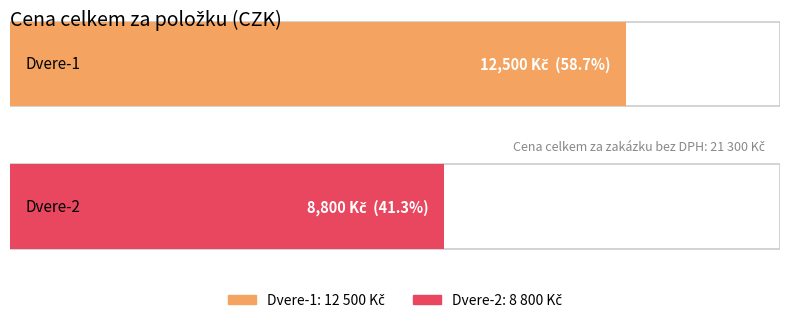

How many categories are shown in the chart?

2